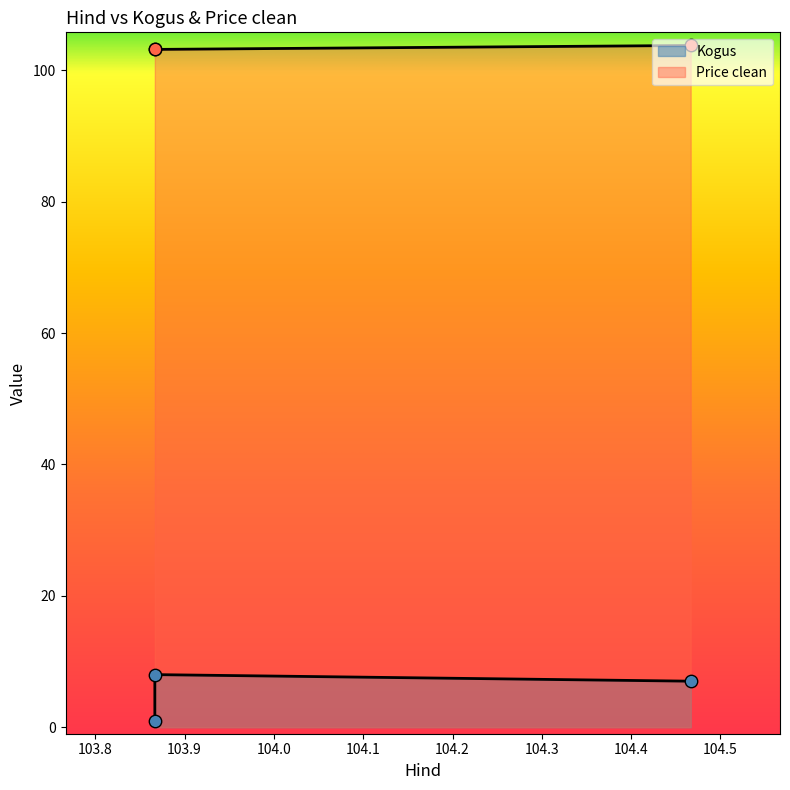

Which series has the widest spread of Y values?

Kogus